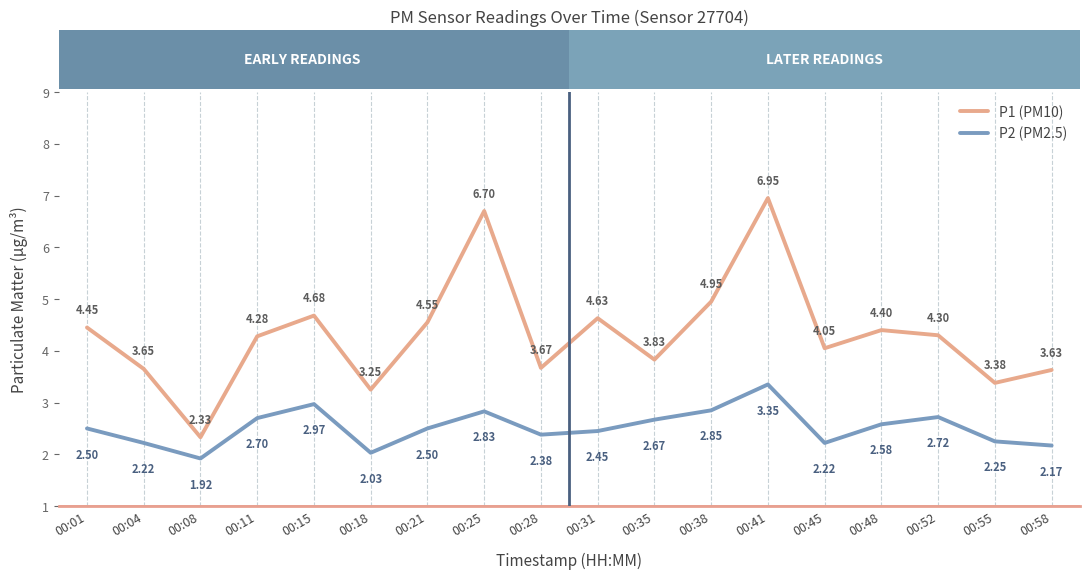

True or false: P1 (PM10) and P2 (PM2.5) cross at least once.

False